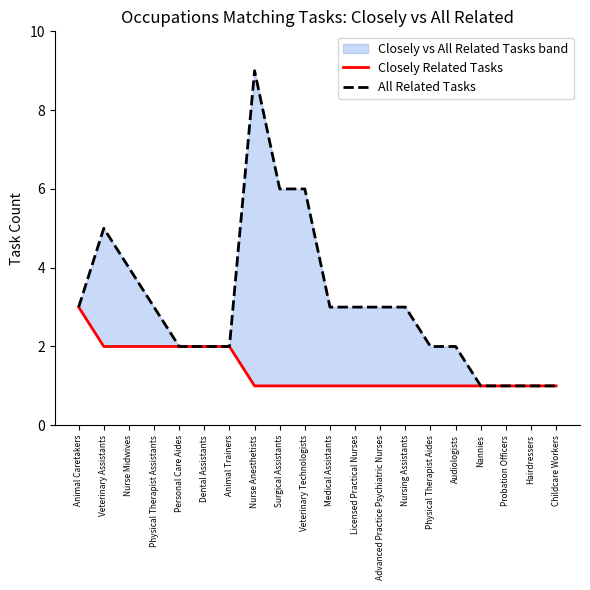

At which category is the sum across all series the highest?

Nurse Anesthetists